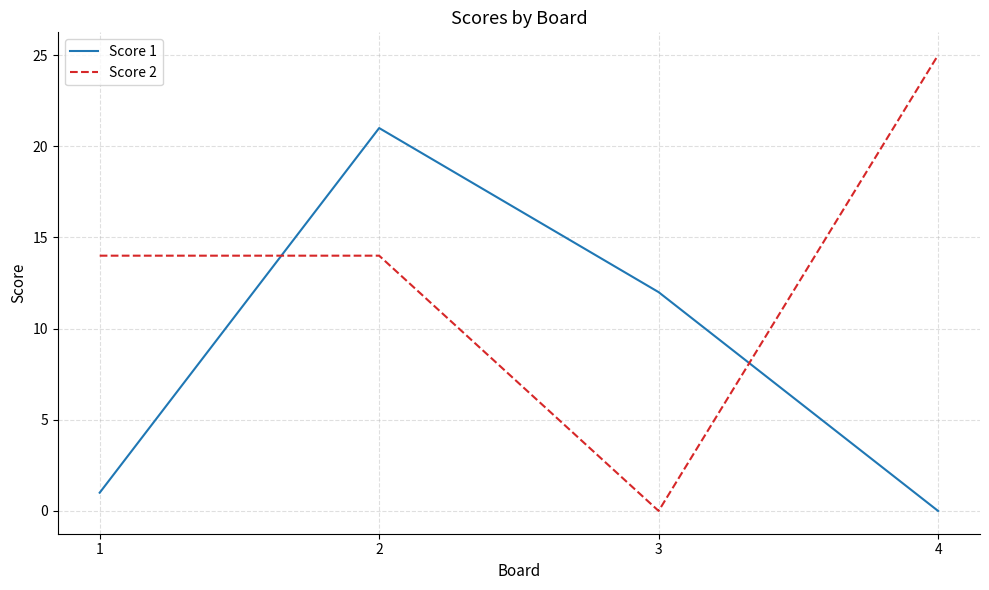

What is the maximum value shown in the chart?

25